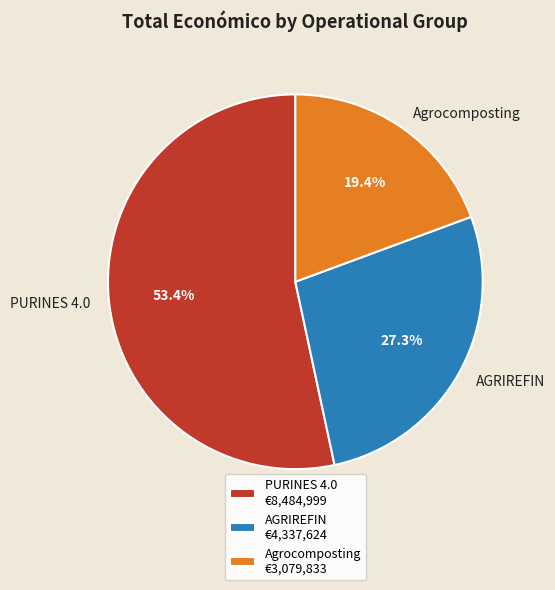

Rank the categories by value from lowest to highest.

Agrocomposting, AGRIREFIN, PURINES 4.0